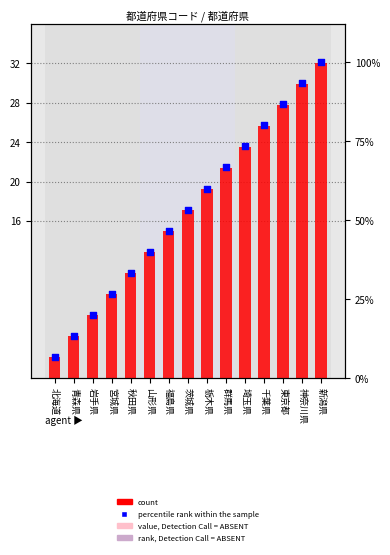

Is the value of percentile rank within the sample at 岩手県 greater than the value of count at 茨城県?

Yes